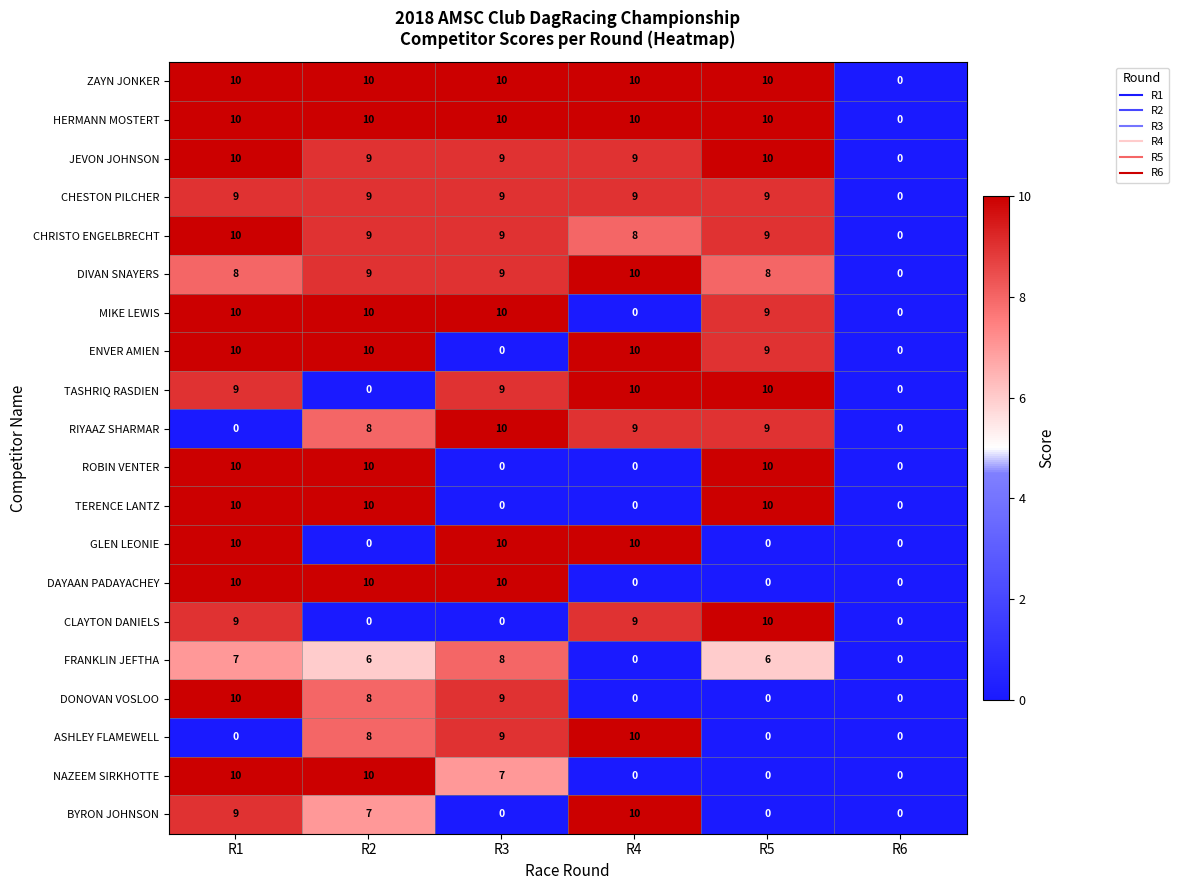

What is the difference between the highest and lowest values at R5?

10